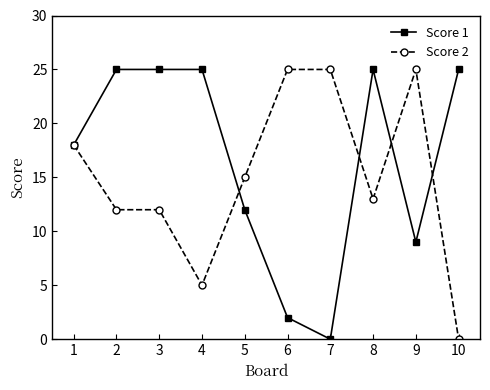

Count the number of categories in the chart.

10